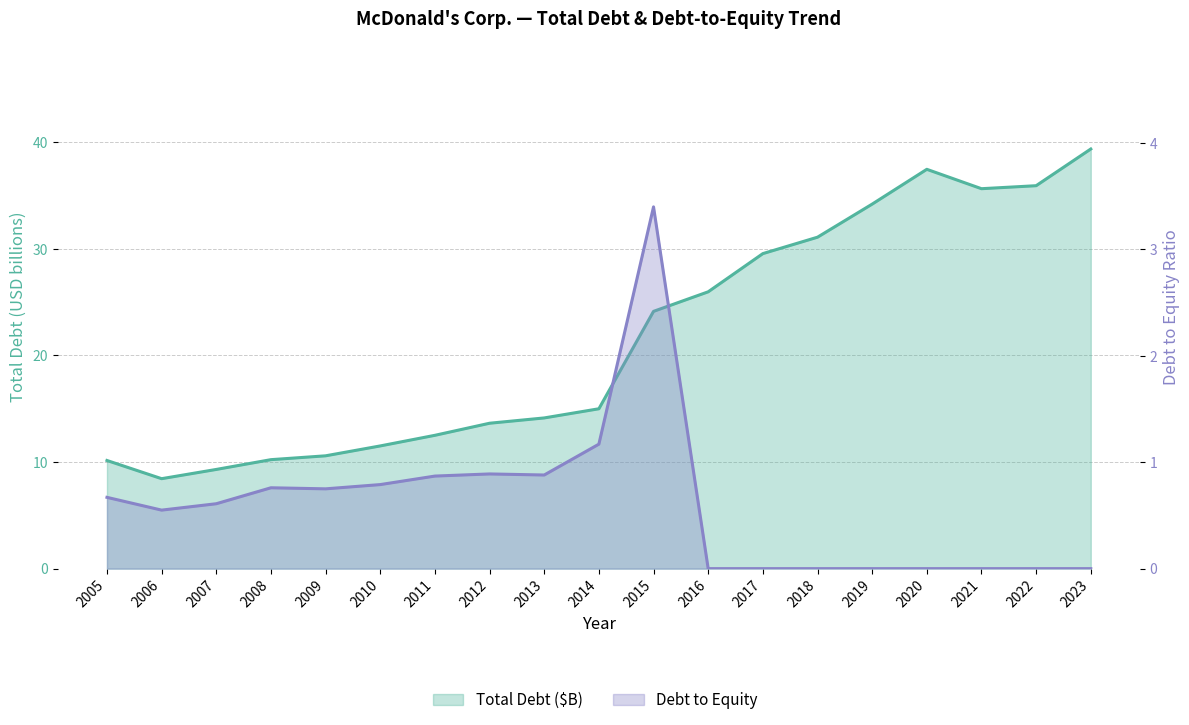

What is the value of the Debt to Equity point at the 11th from the left?

3.4